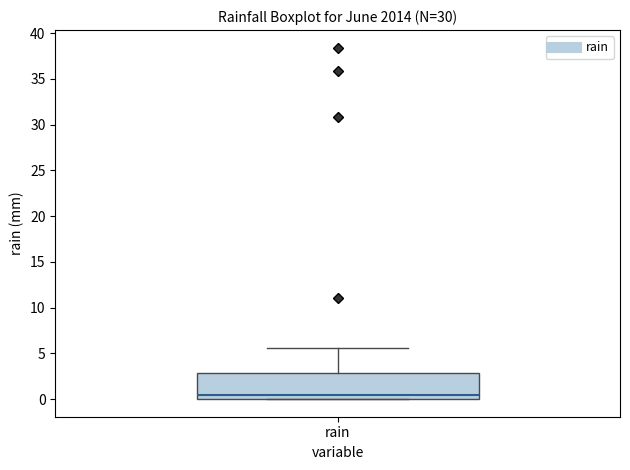

Read this box plot against the y-axis: the position of the median line, the range covered by the box, and the ends of both whiskers. The values are not printed on the chart, so give them approximately, as read against the axis.

median 0.5, box 0.0 to 3.0, whiskers 0.0 to 5.5